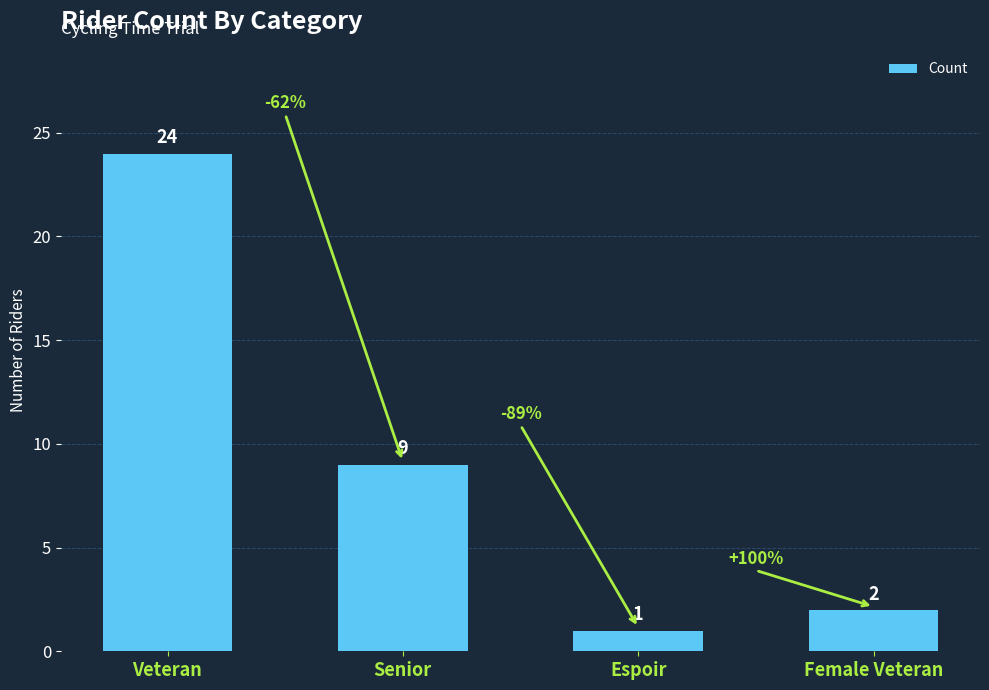

At which category does the chart reach its minimum across all series?

Espoir